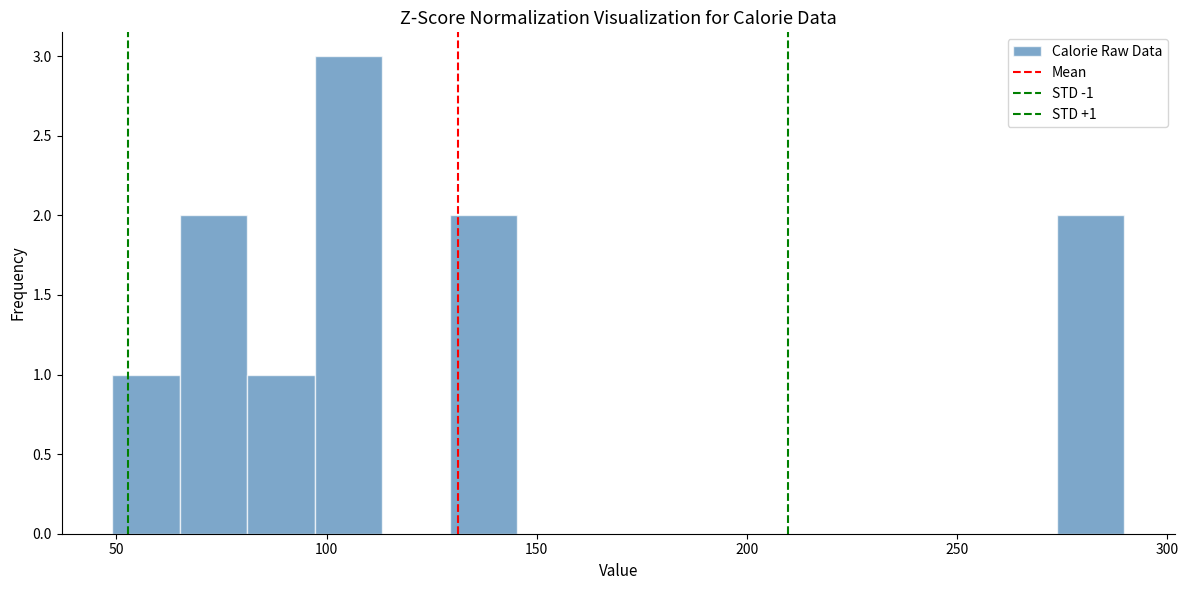

Read against the x-axis, roughly where is the centre of the tallest bar?

105